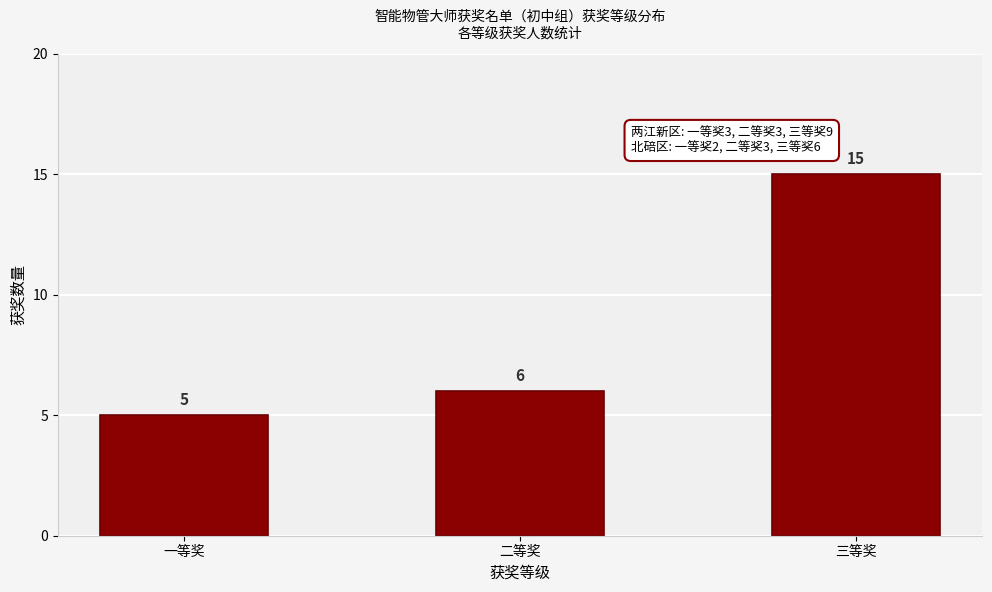

Reading left to right, transcribe all the data shown in this chart.

一等奖=5	二等奖=6	三等奖=15